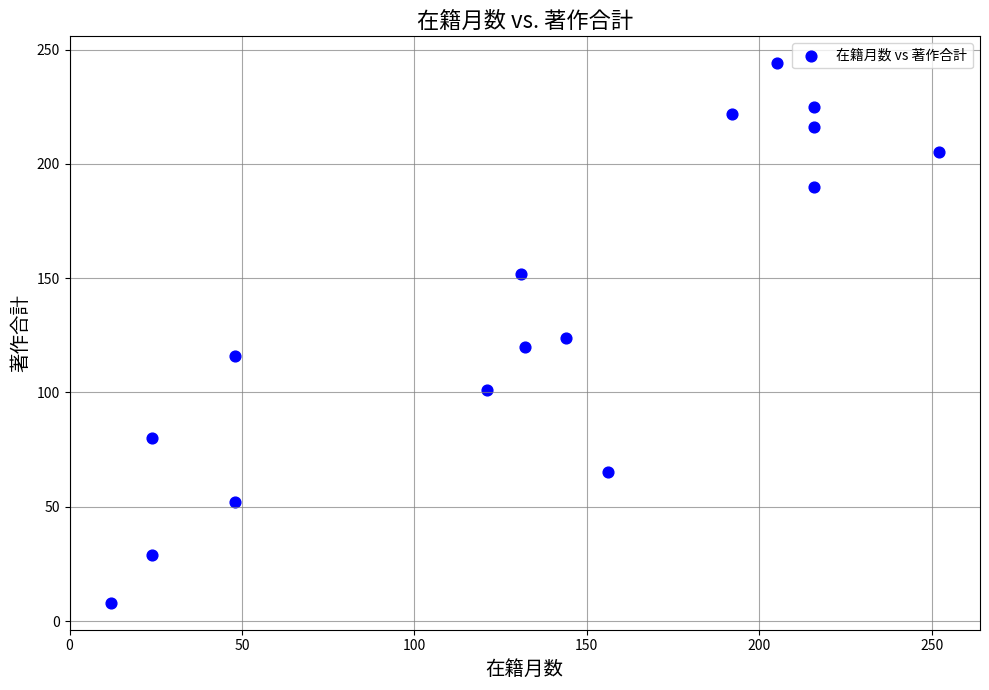

What is the range of X values (max minus min)?

240